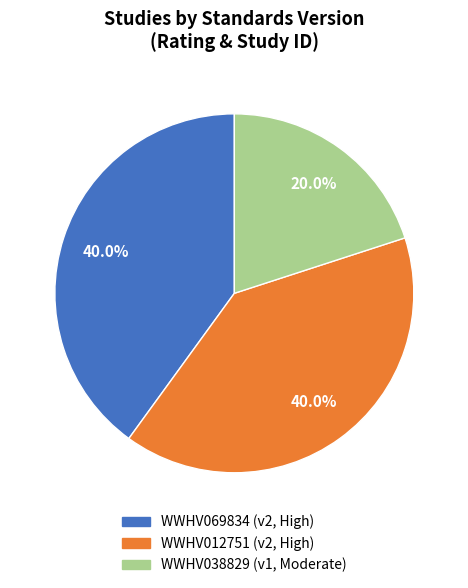

Between WWHV012751 (v2, High) and WWHV038829 (v1, Moderate), which is larger?

WWHV012751 (v2, High)